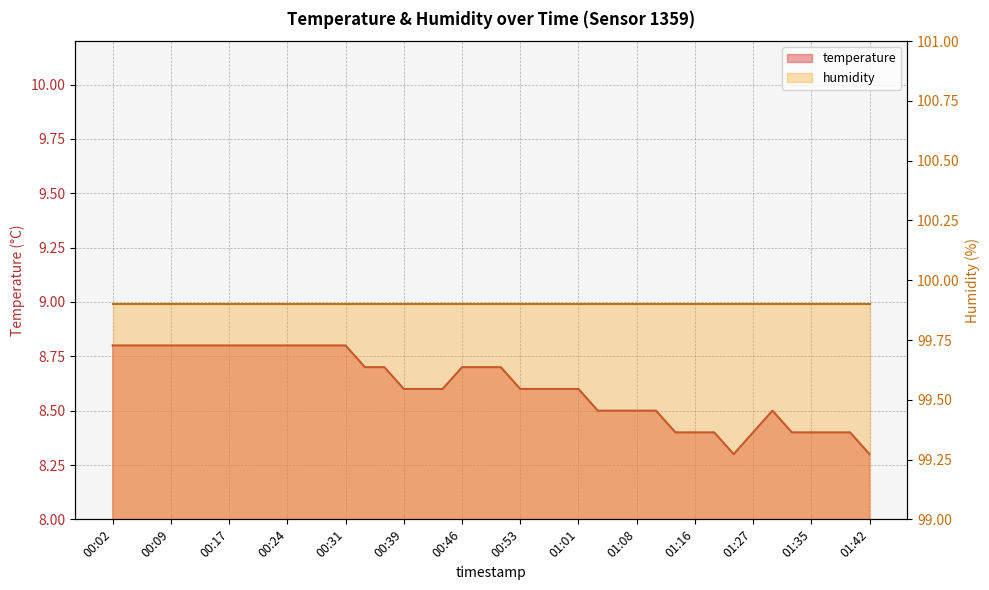

Where is the data nearest to the value 8?

01:21